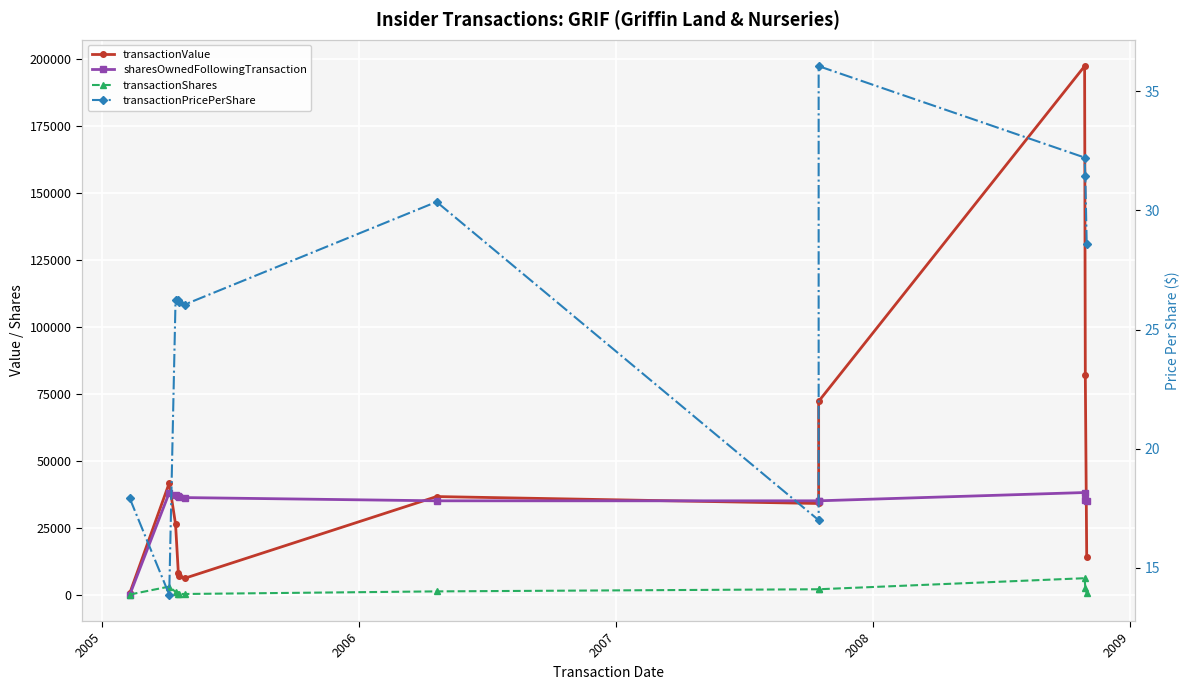

What is the sum of all transactionValue values?

524897.0